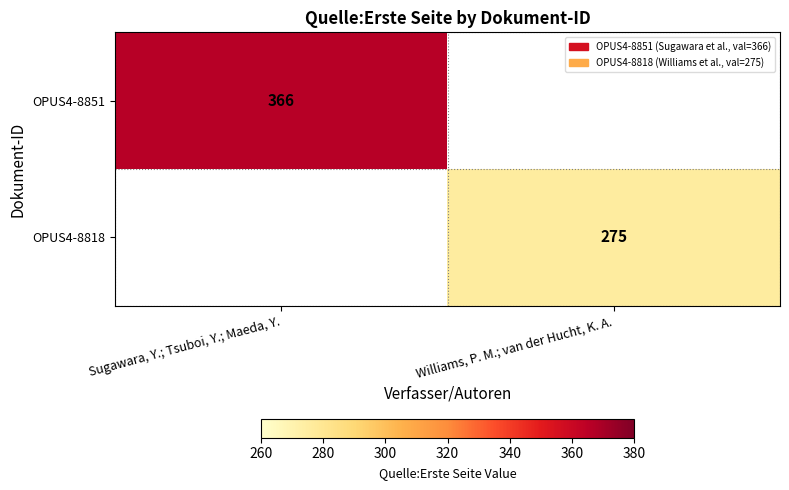

The value of OPUS4-8818 at Williams, P. M.; van der Hucht, K. A. is 275. True or false?

True